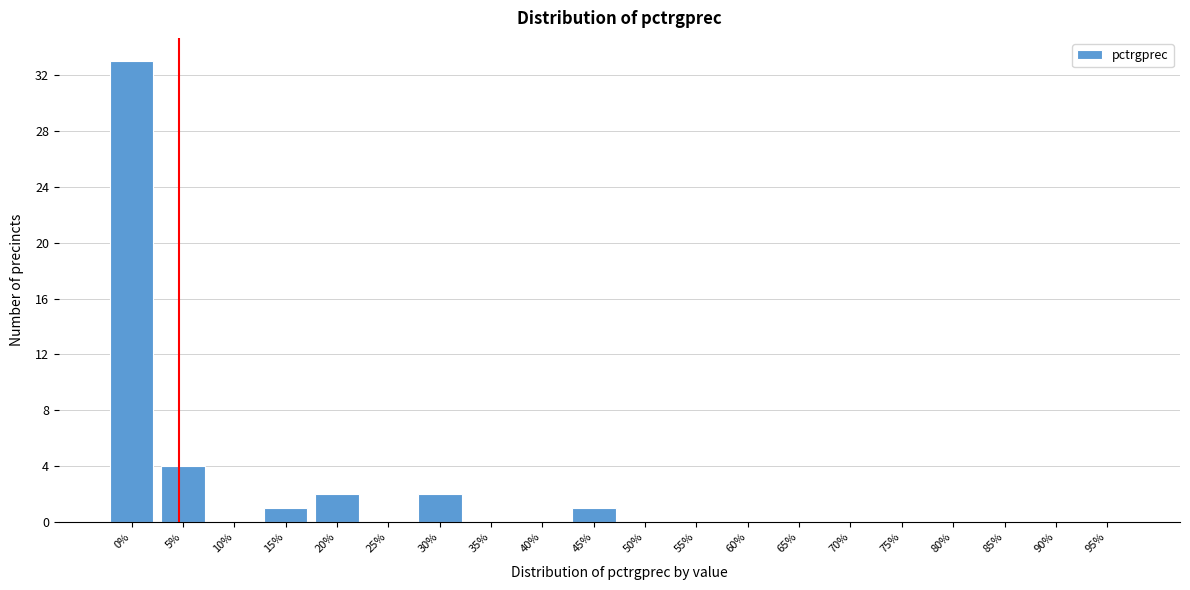

Reading left to right, transcribe all the data shown in this chart.

0%=33	5%=4	10%=0	15%=1	20%=2	25%=0	30%=2	35%=0	40%=0	45%=1	50%=0	55%=0	60%=0	65%=0	70%=0	75%=0	80%=0	85%=0	90%=0	95%=0